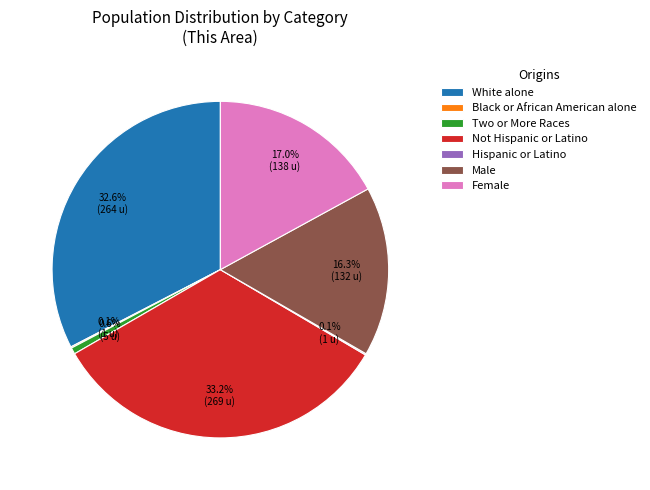

To the nearest percent, what portion does Female represent?

17%